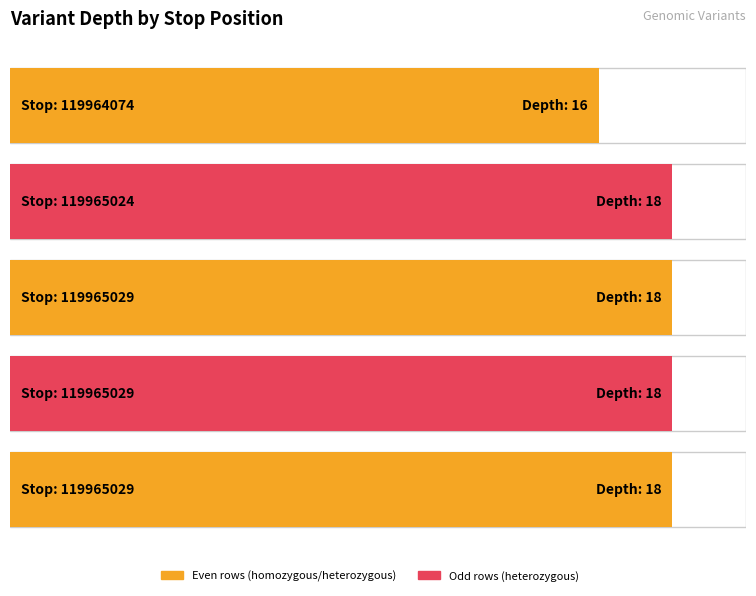

Is it true that the value at 119965029 is 18?

True